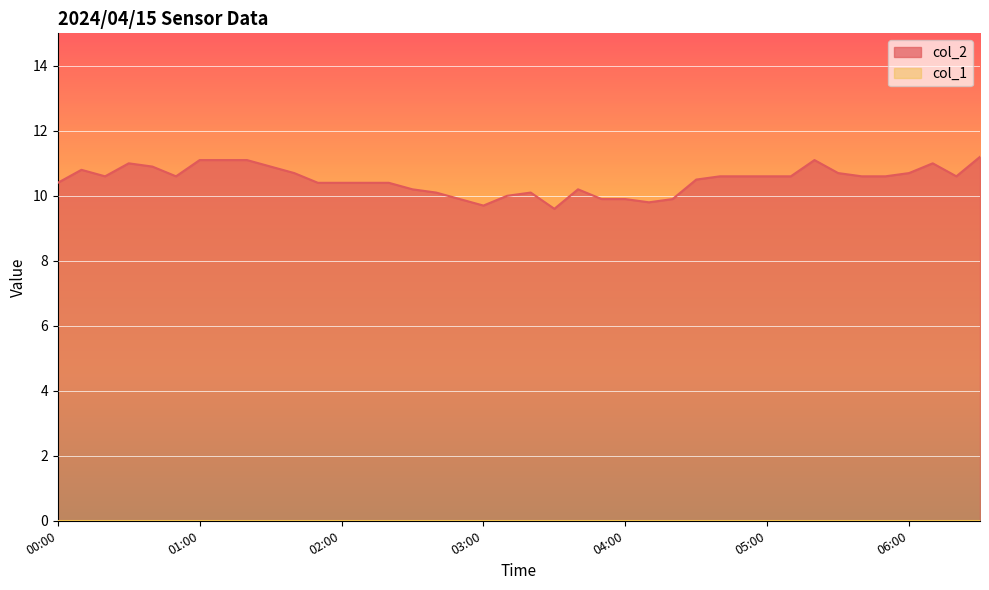

Where is the data nearest to the value 10?

03:10